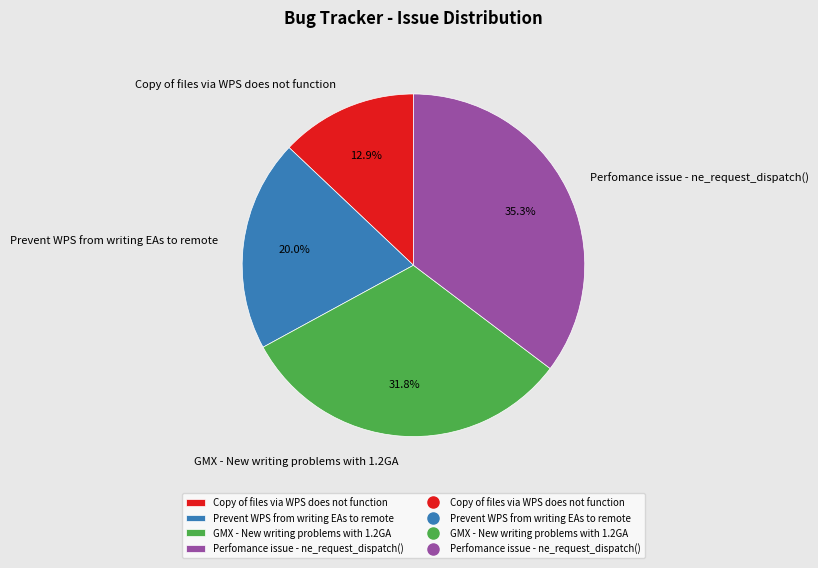

The Copy of files via WPS does not function slice represents 23% of the pie. True or false?

False